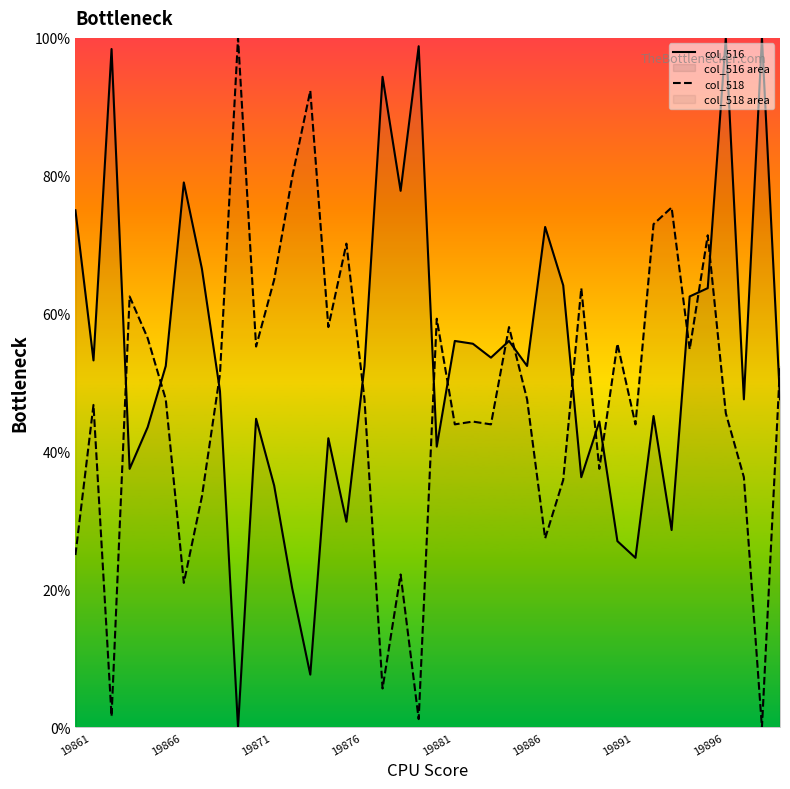

After their last crossing, which series has the higher values: col_518 or col_516?

col_518